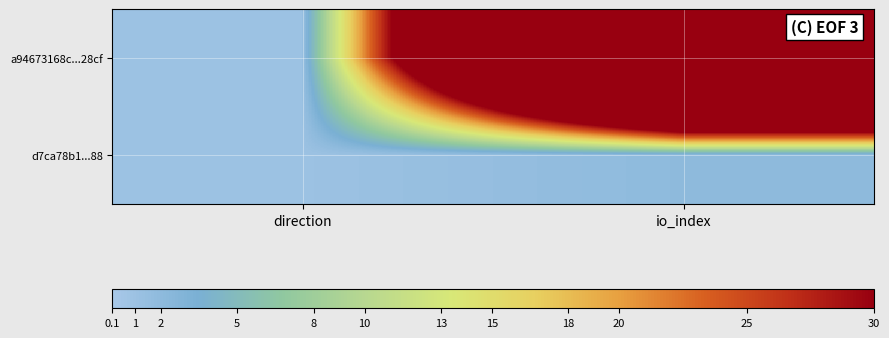

Between direction and io_index, which is larger?

io_index